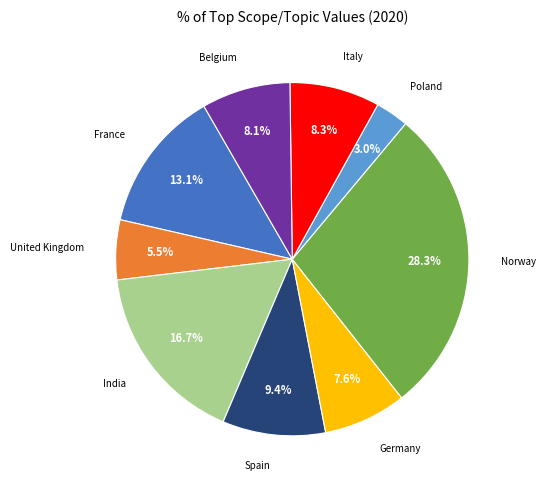

What is the largest slice in the pie chart?

Norway